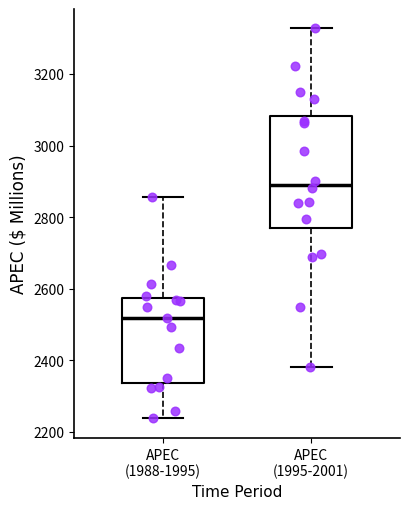

Which box's median line is the highest?

APEC (1995-2001)